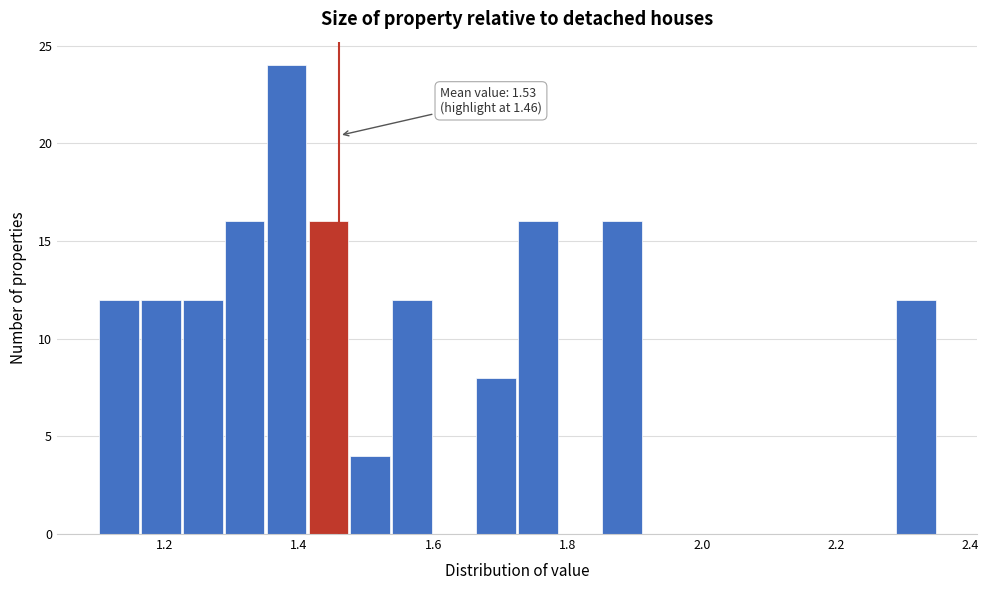

Read against the x-axis, roughly where is the centre of the tallest bar?

1.38